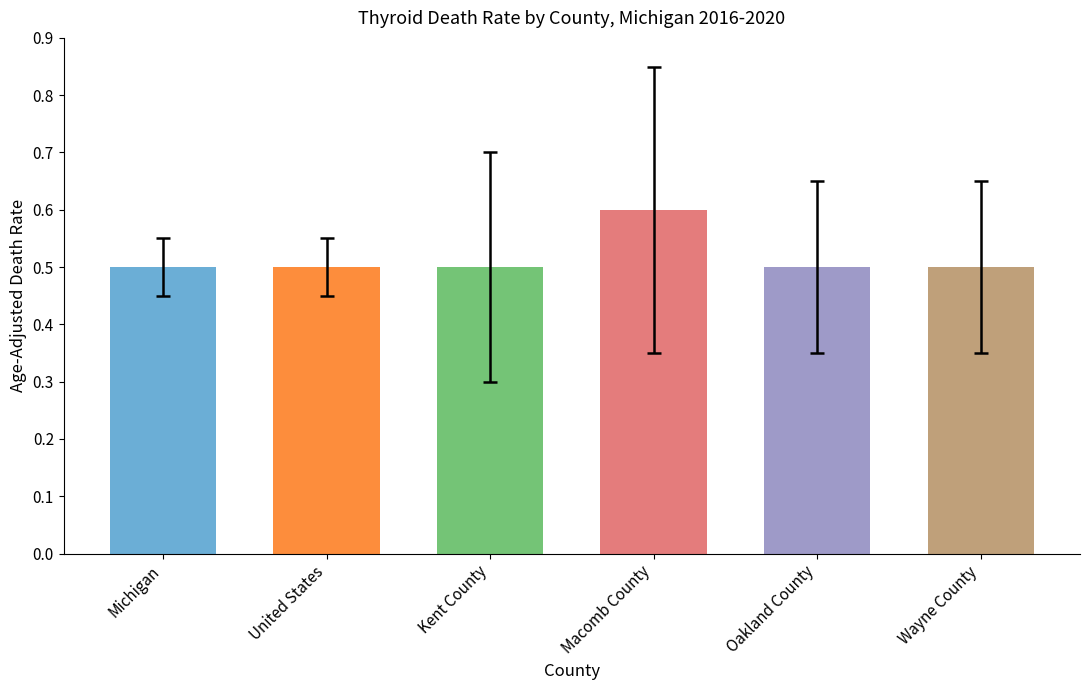

What is the value of the 6th bar from the left?

0.5